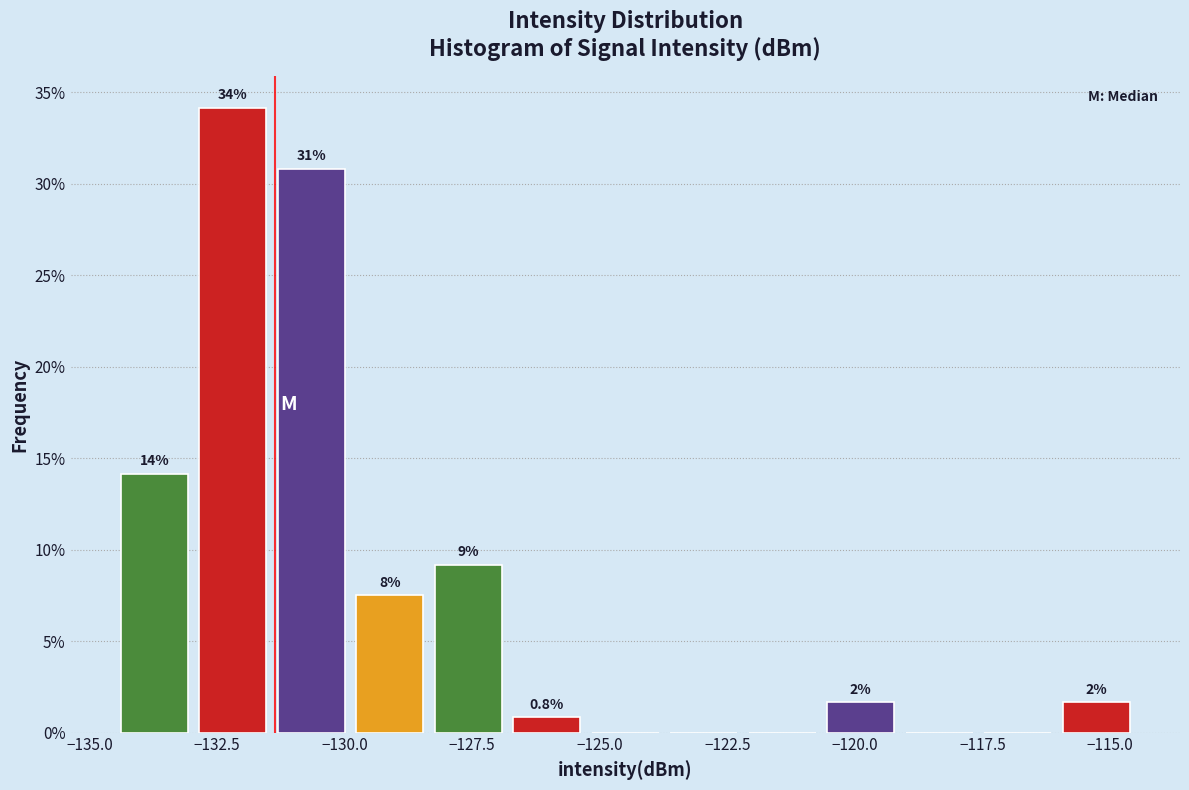

Around what value on the x-axis is the tallest bar? Give the approximate position of its centre, as read against the axis.

-132.0